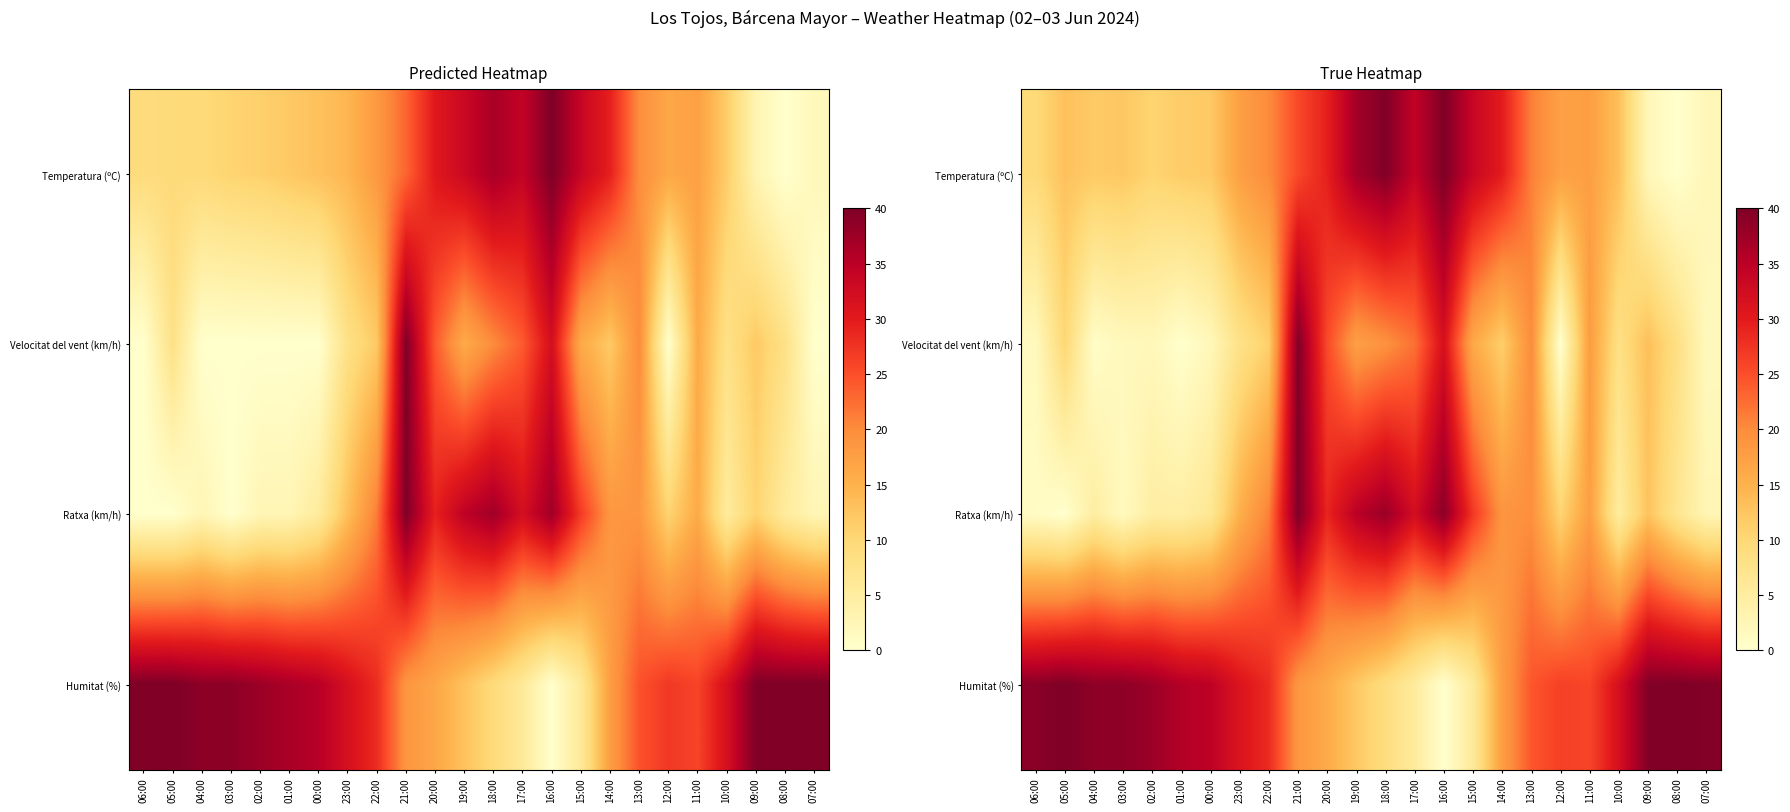

What value does the Velocitat del vent (km/h) series have at 06:00?

1.5